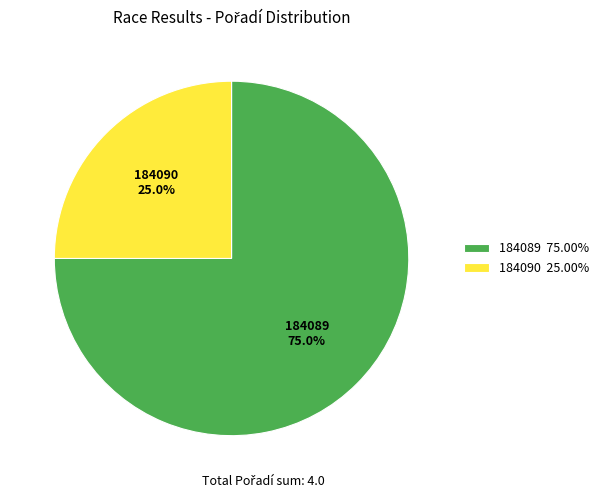

Combined, do 184090 and 184089 account for over 50%?

Yes